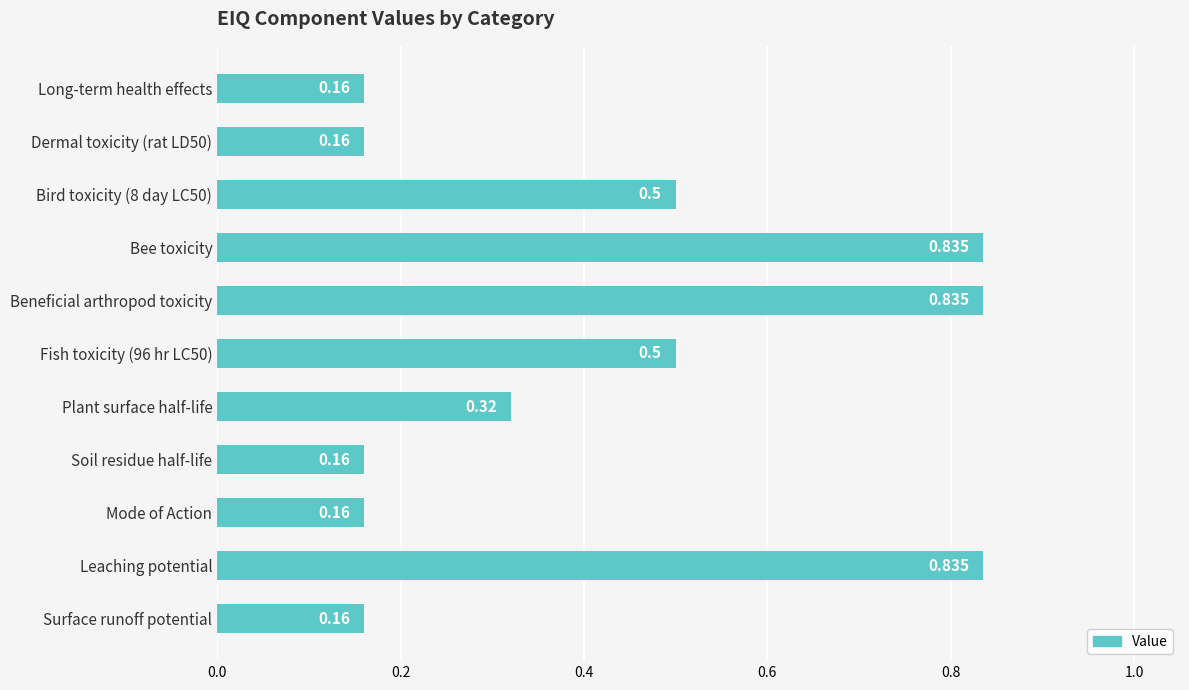

What is the label of the 8th bar from the bottom?

Bee toxicity